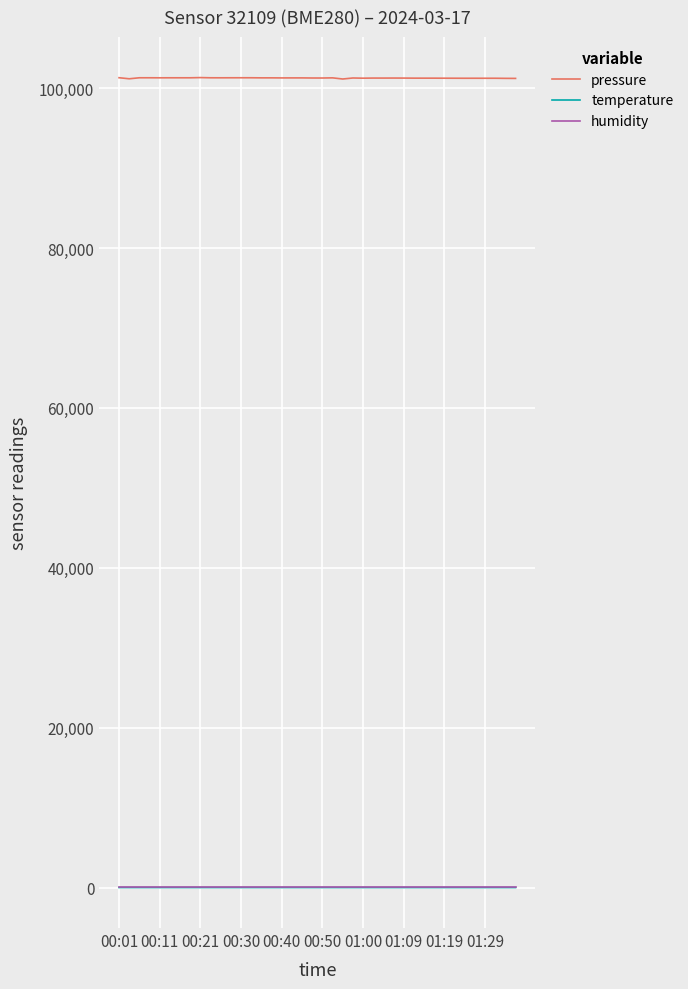

True or false: pressure and humidity intersect in this chart.

False